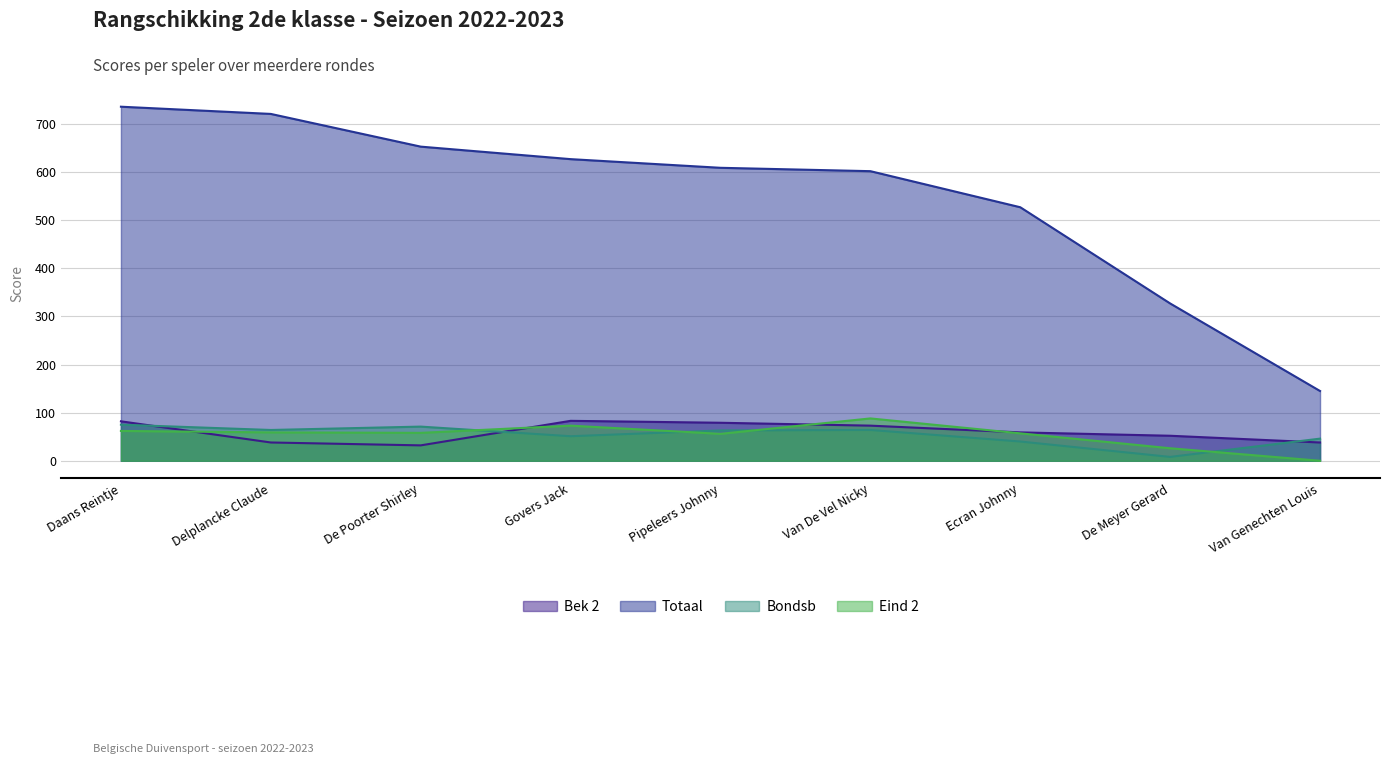

Where is Bondsb nearest to the value 41?

Ecran Johnny